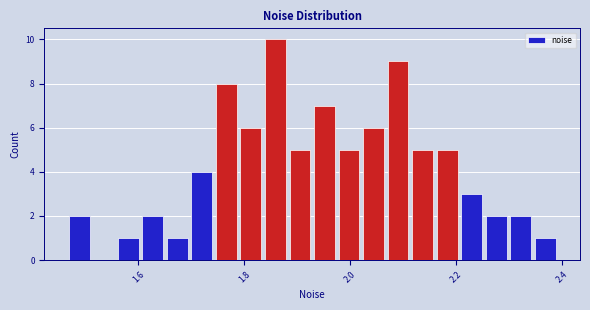

Around what value on the x-axis is the tallest bar? Give the approximate position of its centre, as read against the axis.

1.86